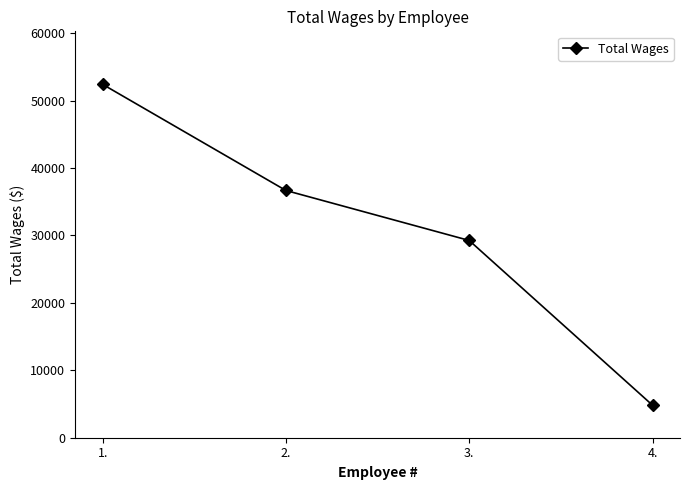

What is the value of the 3rd point from the left?

29256